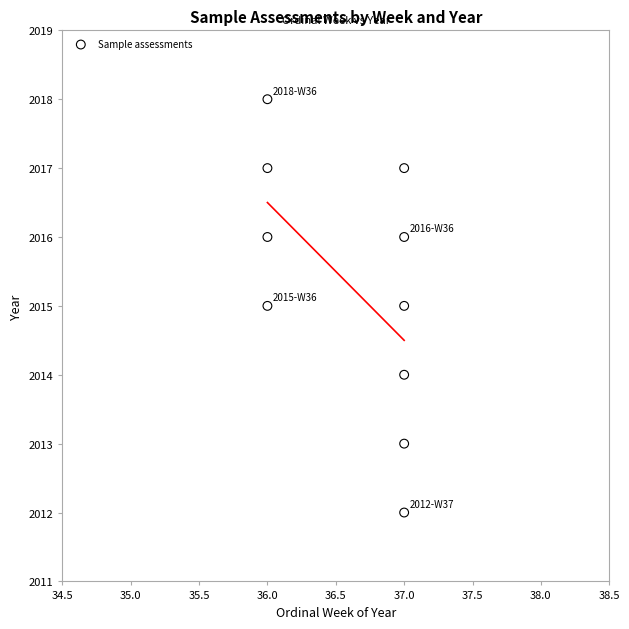

What is the range of Y values (max minus min)?

6